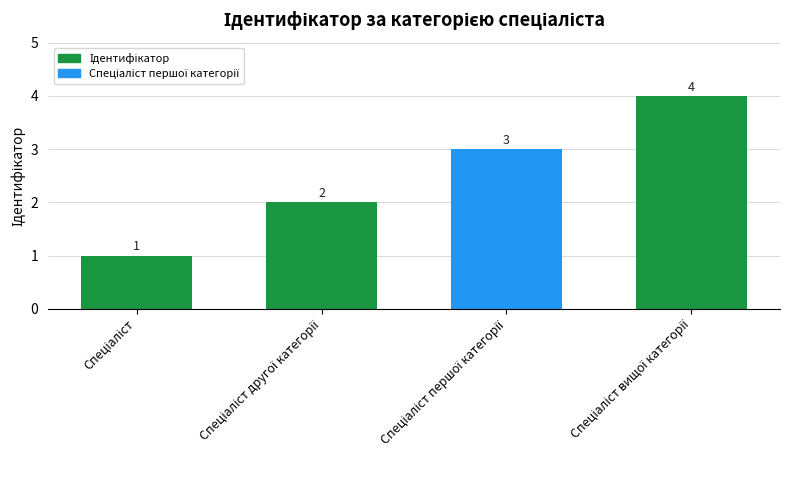

What is the value of the 4th bar from the left?

4